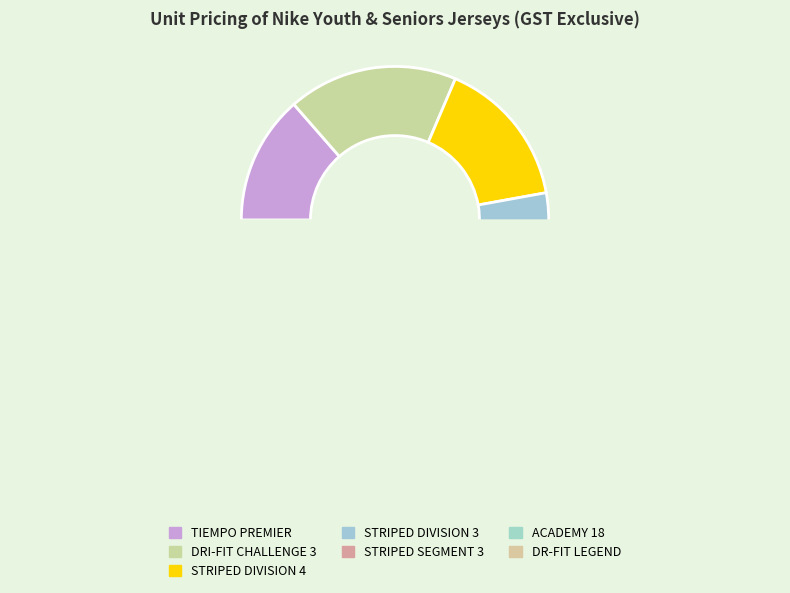

To the nearest percent, what is the average slice percentage?

14%